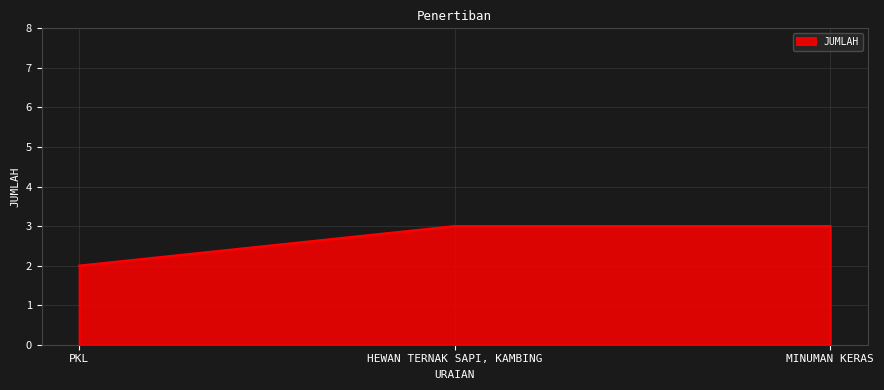

What is the ratio of the value at PKL to the value at HEWAN TERNAK SAPI, KAMBING?

0.7